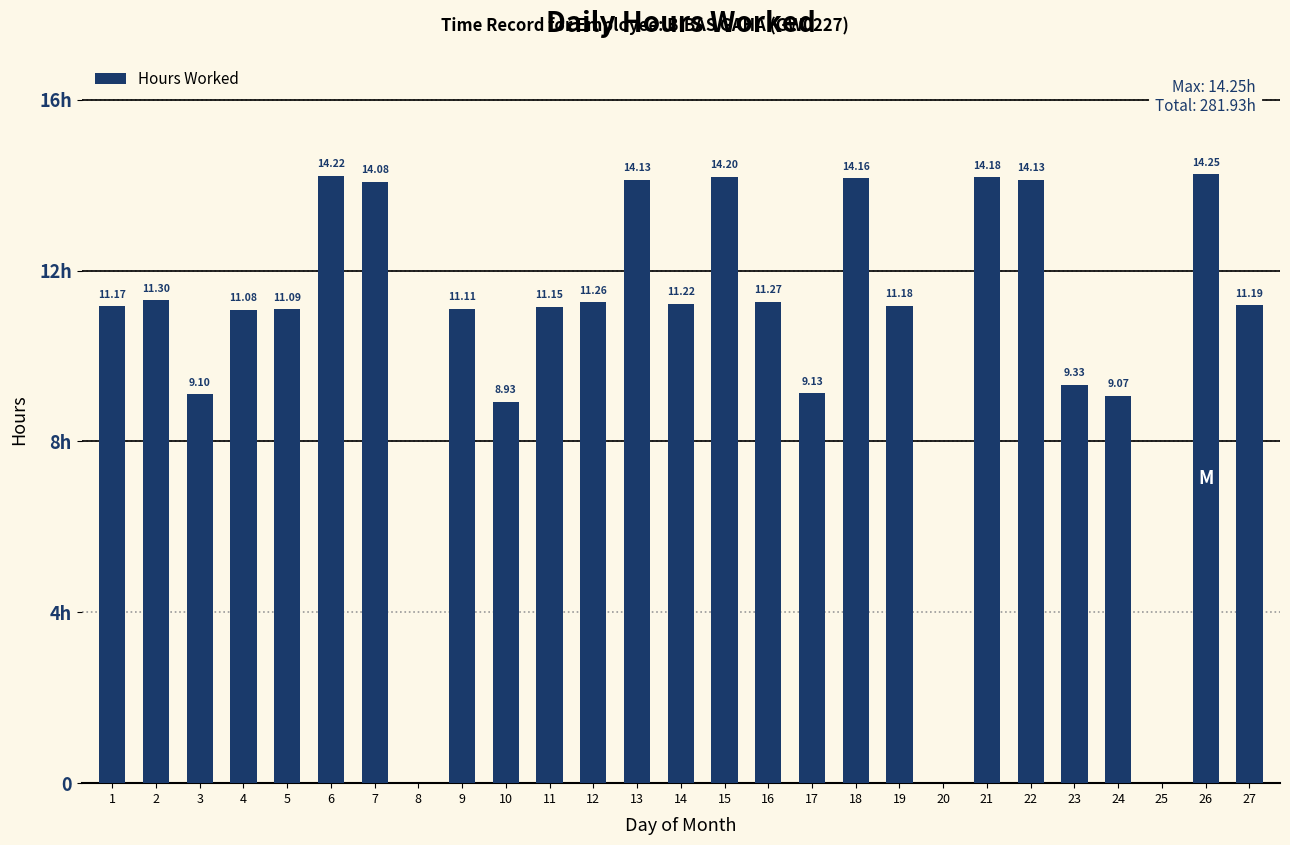

The chart shows a value of 11.3 at 2. True or false?

True